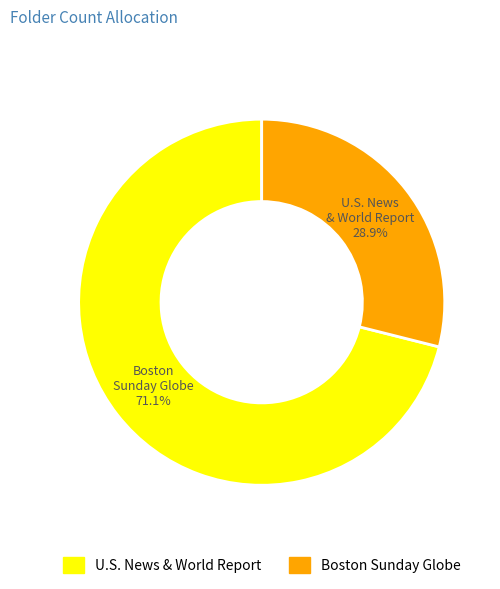

How many slices are in this pie chart?

2